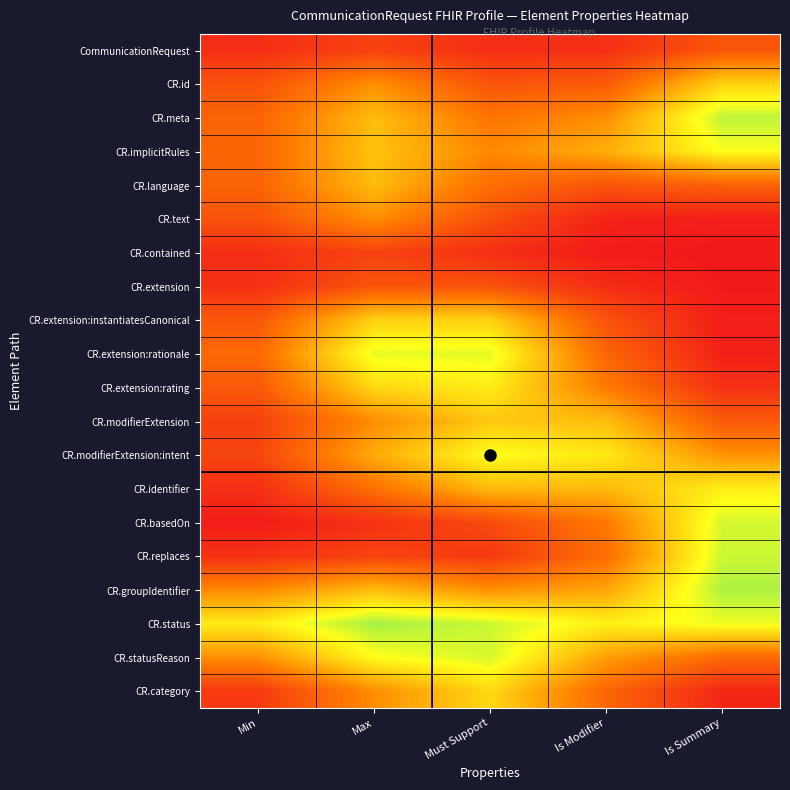

Reading right to left, extract all data points from this chart.

CommunicationRequest: Is Summary=0.2	Is Modifier=0.1	Must Support=0.1	Max=0.1	Min=0.1
CR.id: Is Summary=0.6	Is Modifier=0.2	Must Support=0.2	Max=0.4	Min=0.2
CR.meta: Is Summary=0.8	Is Modifier=0.4	Must Support=0.3	Max=0.5	Min=0.2
CR.implicitRules: Is Summary=0.7	Is Modifier=0.5	Must Support=0.4	Max=0.5	Min=0.3
CR.language: Is Summary=0.2	Is Modifier=0.2	Must Support=0.3	Max=0.5	Min=0.2
CR.text: Is Summary=0.0	Is Modifier=0.0	Must Support=0.2	Max=0.4	Min=0.2
CR.contained: Is Summary=0.0	Is Modifier=0.0	Must Support=0.1	Max=0.1	Min=0.1
CR.extension: Is Summary=0.0	Is Modifier=0.1	Must Support=0.2	Max=0.2	Min=0.1
CR.extension:instantiatesCanonical: Is Summary=0.0	Is Modifier=0.2	Must Support=0.5	Max=0.5	Min=0.2
CR.extension:rationale: Is Summary=0.0	Is Modifier=0.3	Must Support=0.7	Max=0.7	Min=0.3
CR.extension:rating: Is Summary=0.1	Is Modifier=0.3	Must Support=0.6	Max=0.6	Min=0.2
CR.modifierExtension: Is Summary=0.2	Is Modifier=0.5	Must Support=0.5	Max=0.4	Min=0.1
CR.modifierExtension:intent: Is Summary=0.4	Is Modifier=0.6	Must Support=0.7	Max=0.4	Min=0.1
CR.identifier: Is Summary=0.6	Is Modifier=0.5	Must Support=0.5	Max=0.3	Min=0.1
CR.basedOn: Is Summary=0.7	Is Modifier=0.3	Must Support=0.2	Max=0.1	Min=0.0
CR.replaces: Is Summary=0.7	Is Modifier=0.3	Must Support=0.1	Max=0.1	Min=0.1
CR.groupIdentifier: Is Summary=0.8	Is Modifier=0.4	Must Support=0.4	Max=0.5	Min=0.4
CR.status: Is Summary=0.7	Is Modifier=0.6	Must Support=0.7	Max=0.8	Min=0.6
CR.statusReason: Is Summary=0.3	Is Modifier=0.4	Must Support=0.7	Max=0.7	Min=0.4
CR.category: Is Summary=0.0	Is Modifier=0.3	Must Support=0.6	Max=0.4	Min=0.1